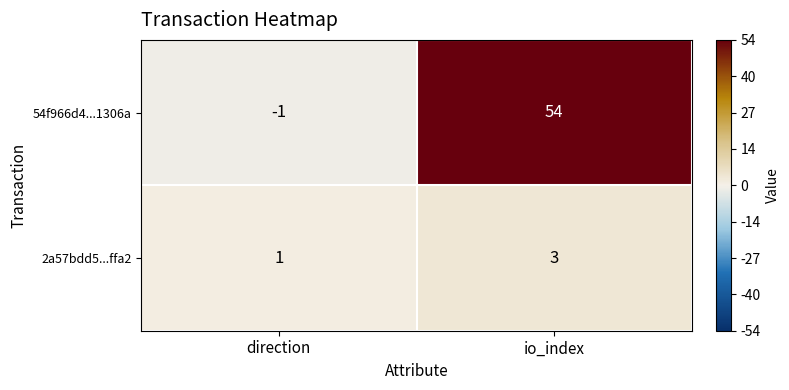

Which series has the largest total across all categories?

54f966d4...1306a